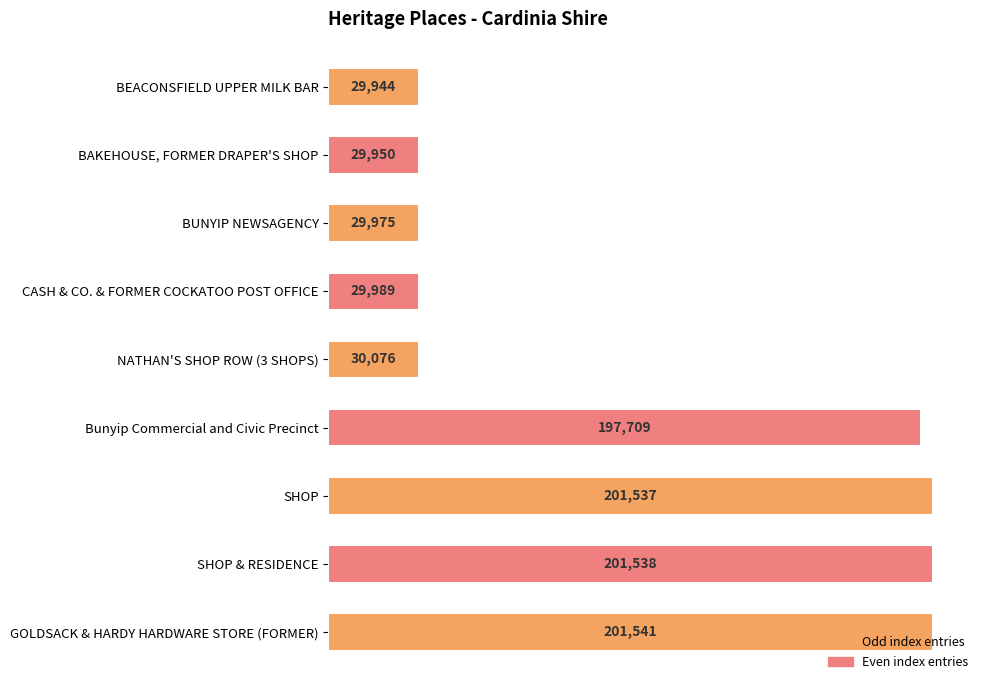

Rank the categories by value from lowest to highest.

BEACONSFIELD UPPER MILK BAR, BAKEHOUSE, FORMER DRAPER'S SHOP, BUNYIP NEWSAGENCY, CASH & CO. & FORMER COCKATOO POST OFFICE, NATHAN'S SHOP ROW (3 SHOPS), Bunyip Commercial and Civic Precinct, SHOP, SHOP & RESIDENCE, GOLDSACK & HARDY HARDWARE STORE (FORMER)